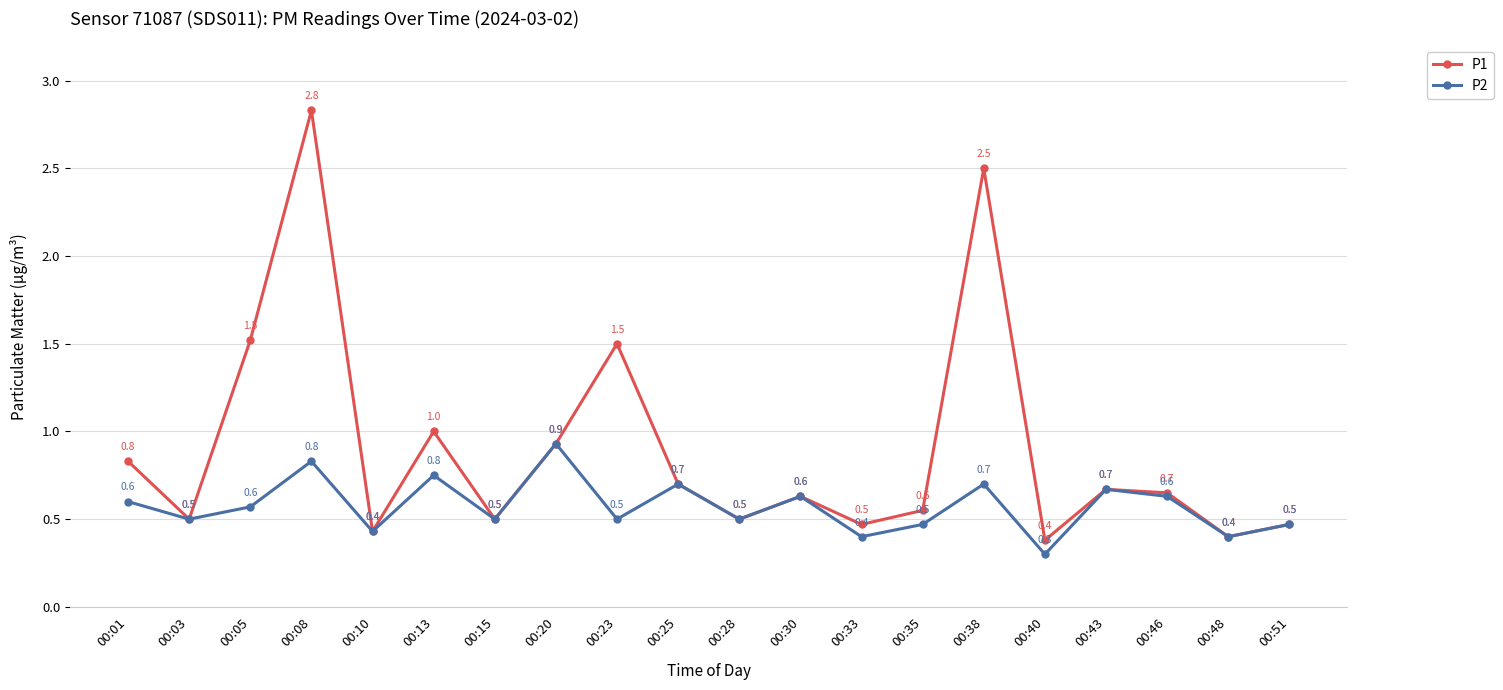

In P2, how many points are higher than both neighbors (excluding endpoints)?

7